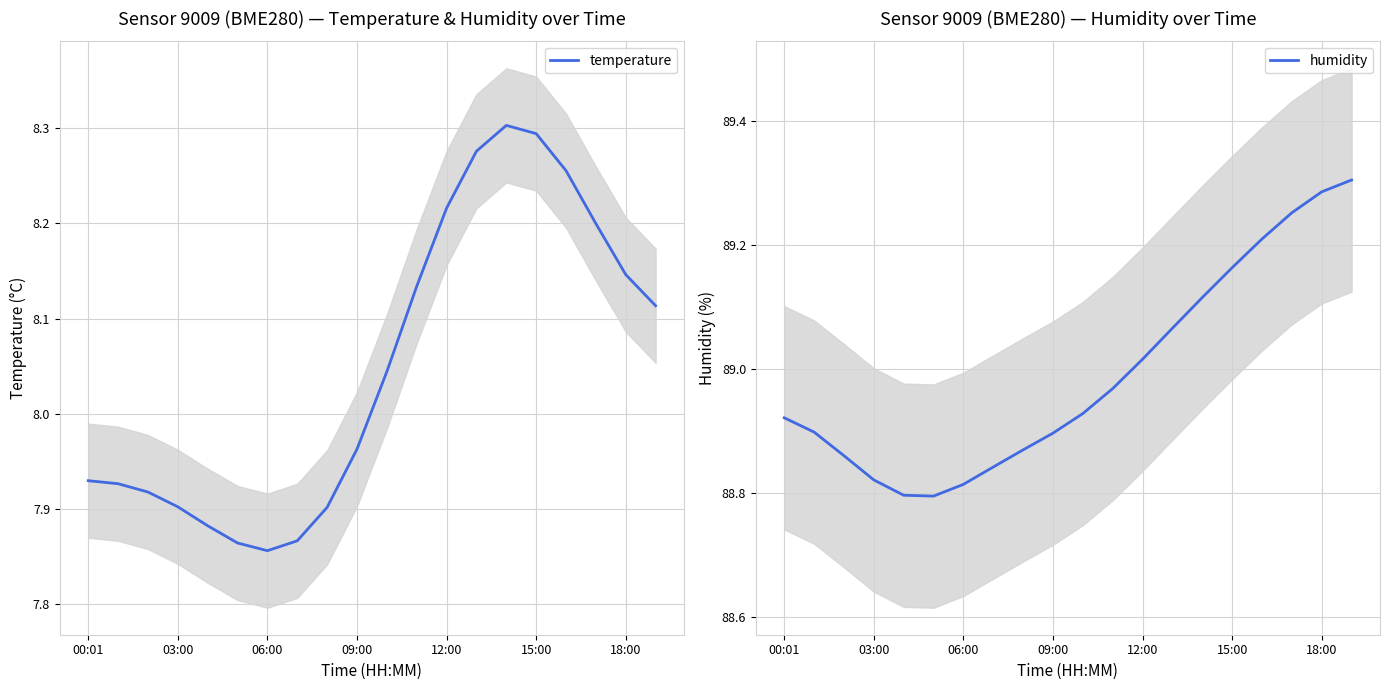

Is it true that humidity equals 88.9 at 09:00?

True